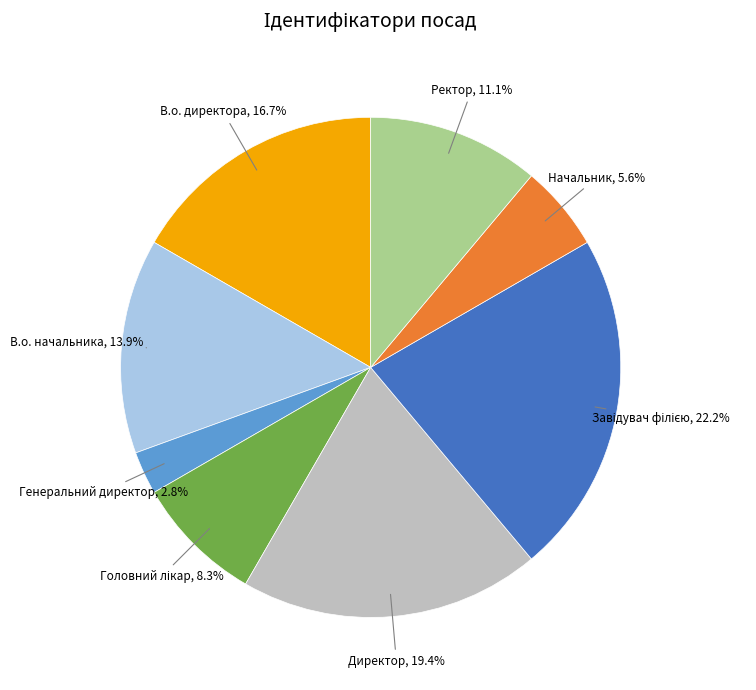

Is there a majority slice in this chart?

No